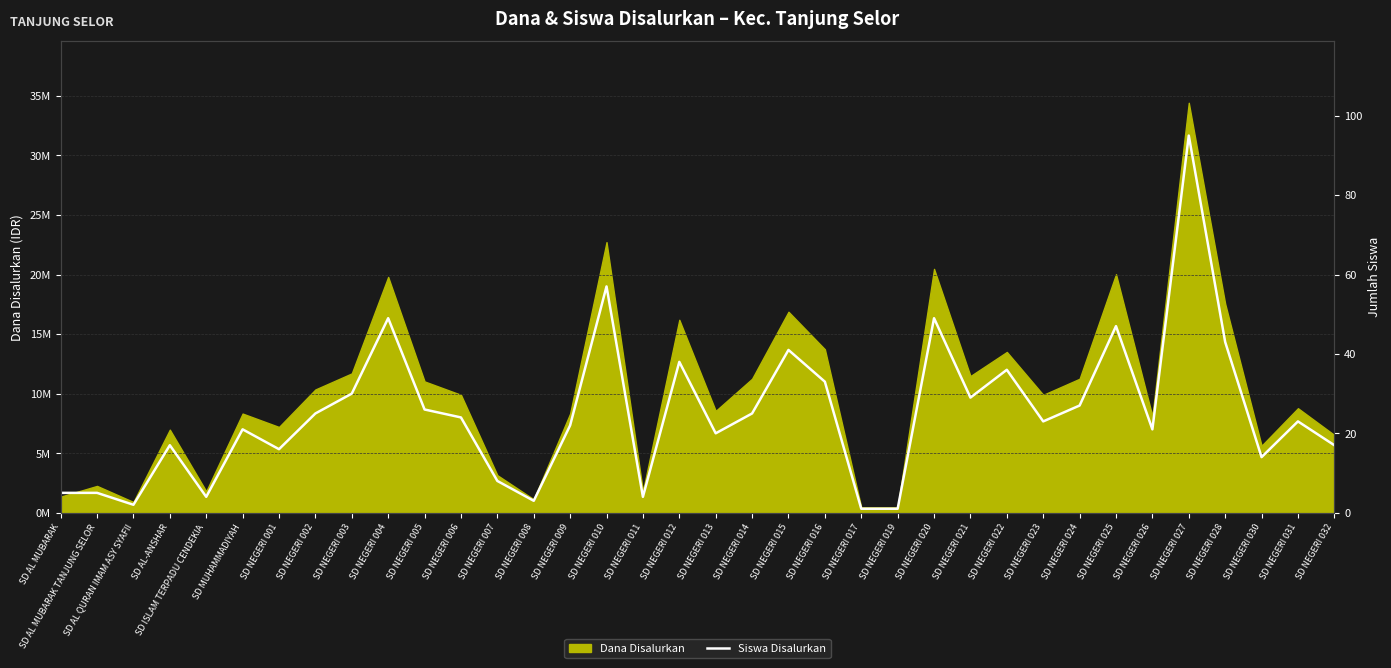

How many data points does each series have?

36